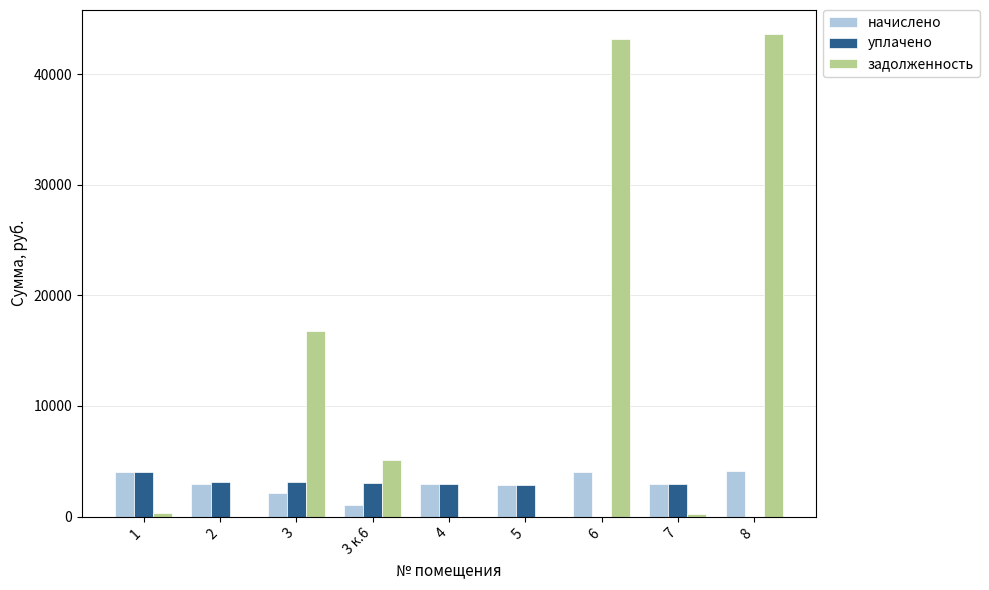

The value of задолженность at 3 is 16777.5. True or false?

True